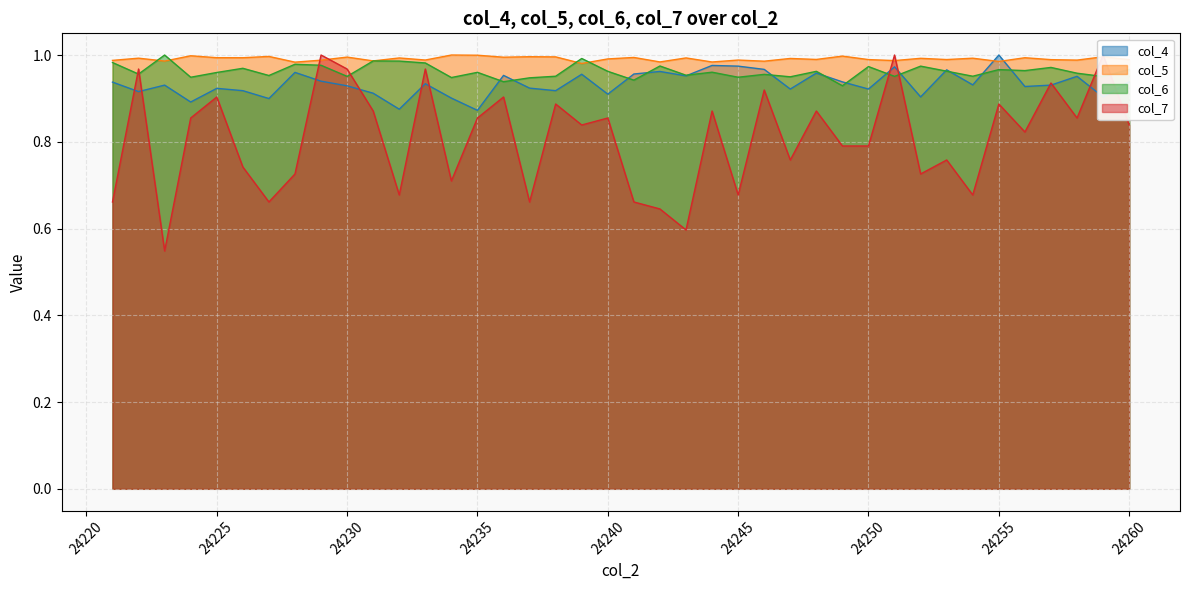

Rank the series at 24260 from highest to lowest value.

col_5, col_6, col_4, col_7